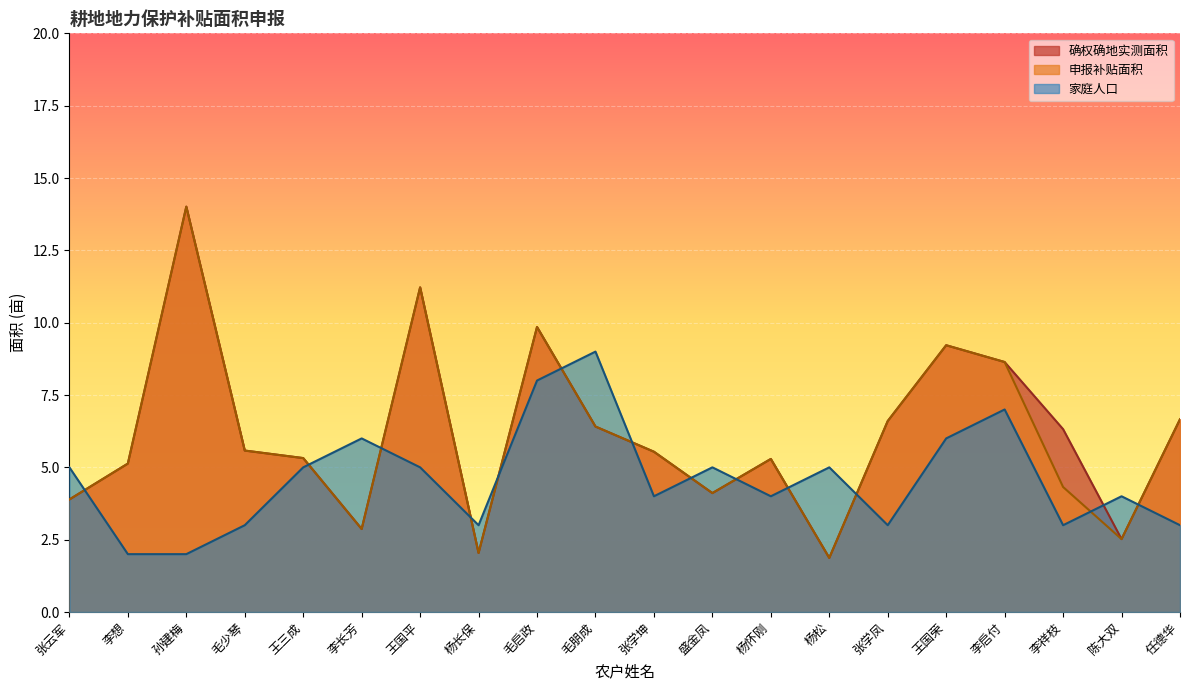

Where is 家庭人口 nearest to the value 5?

张云军